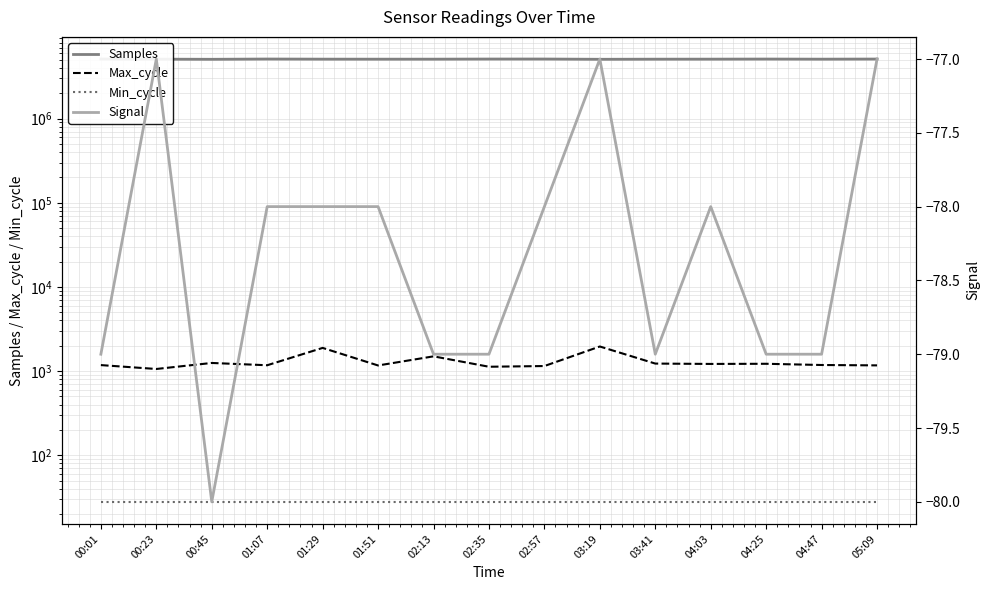

Which series changed the most between 00:01 and 01:07?

Samples